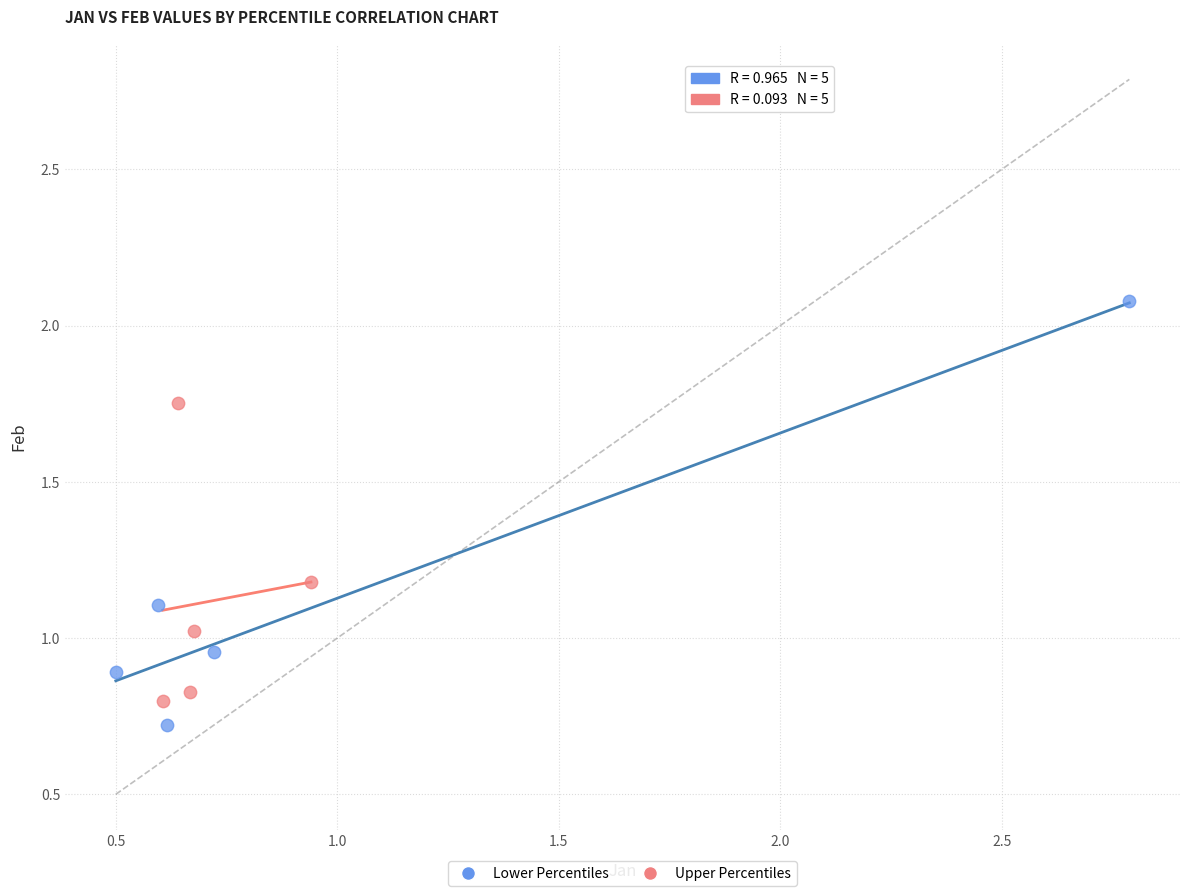

Which series contains the lowest Y value?

Lower Percentiles